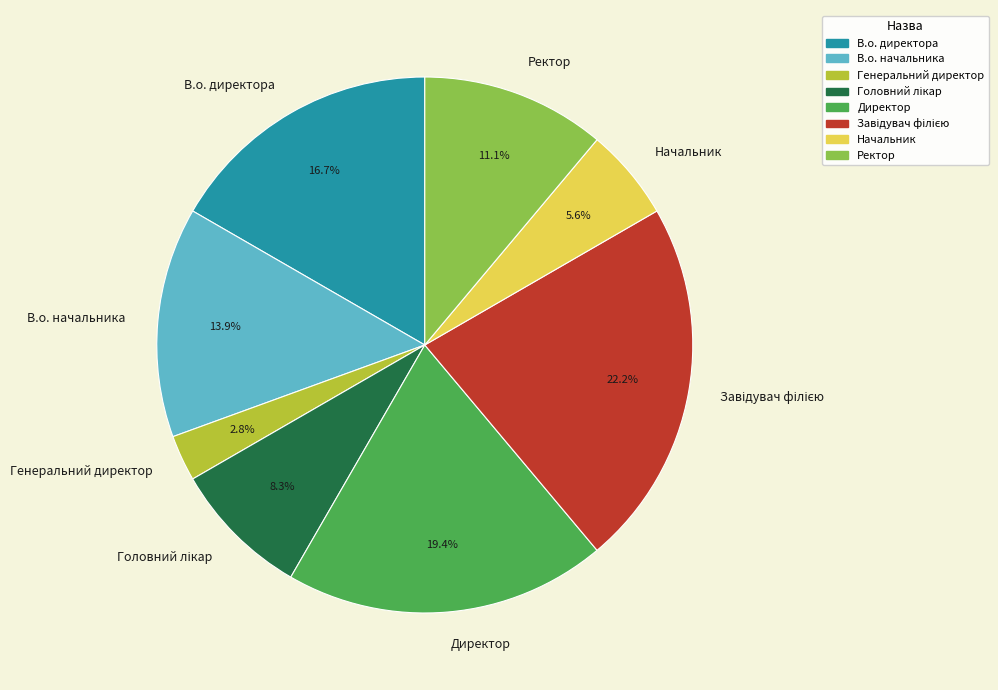

To the nearest percent, what portion does В.о. директора represent?

17%